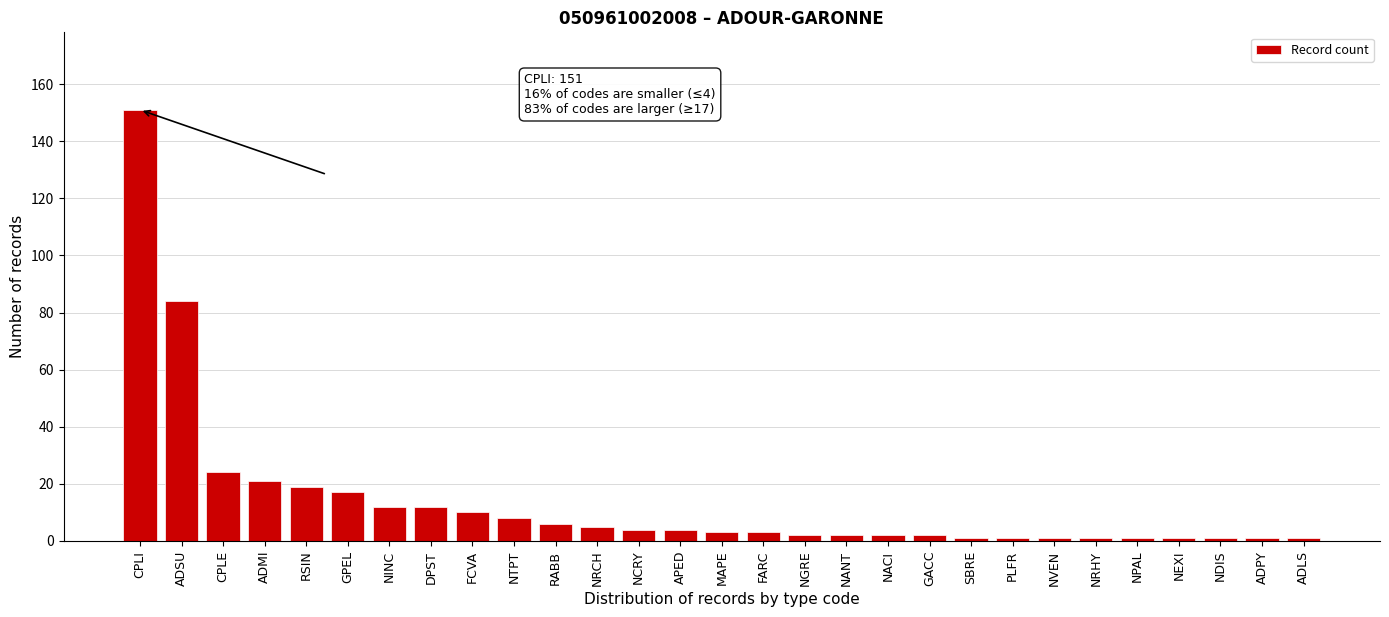

Reading left to right, transcribe all the data shown in this chart.

CPLI=151	ADSU=84	CPLE=24	ADMI=21	RSIN=19	GPEL=17	NINC=12	DPST=12	FCVA=10	NTPT=8	RABB=6	NRCH=5	NCRY=4	APED=4	MAPE=3	FARC=3	NGRE=2	NANT=2	NACI=2	GACC=2	SBRE=1	PLFR=1	NVEN=1	NRHY=1	NPAL=1	NEXI=1	NDIS=1	ADPY=1	ADLS=1